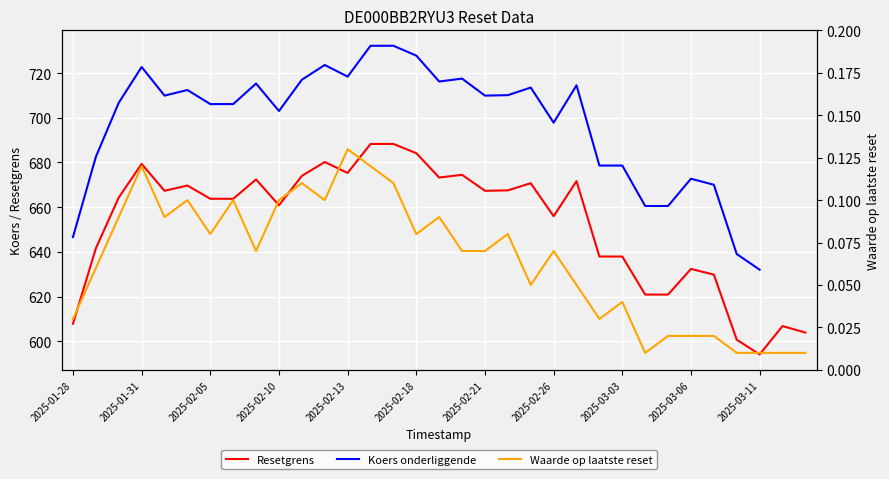

The Resetgrens series shows 285.6 at 2025-02-21. True or false?

False